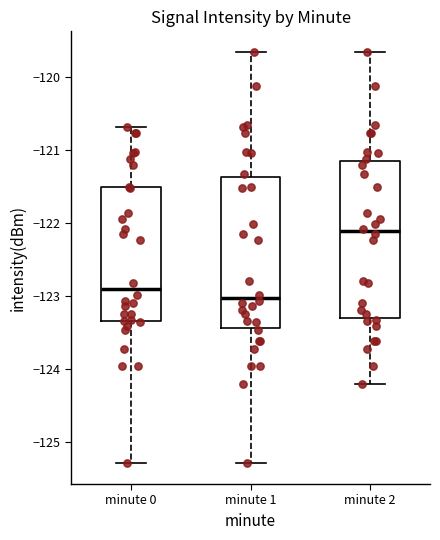

Which box's median line is the lowest?

minute 1